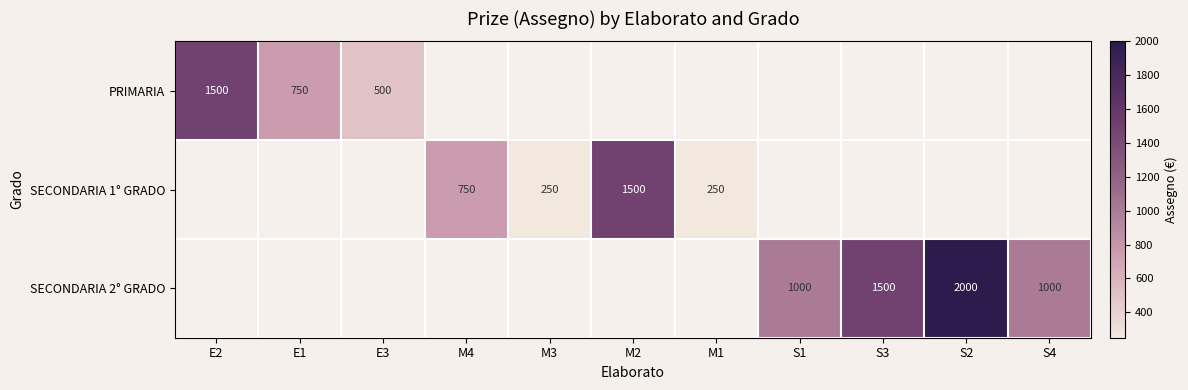

The value of SECONDARIA 2° GRADO at S3 is 2086. True or false?

False